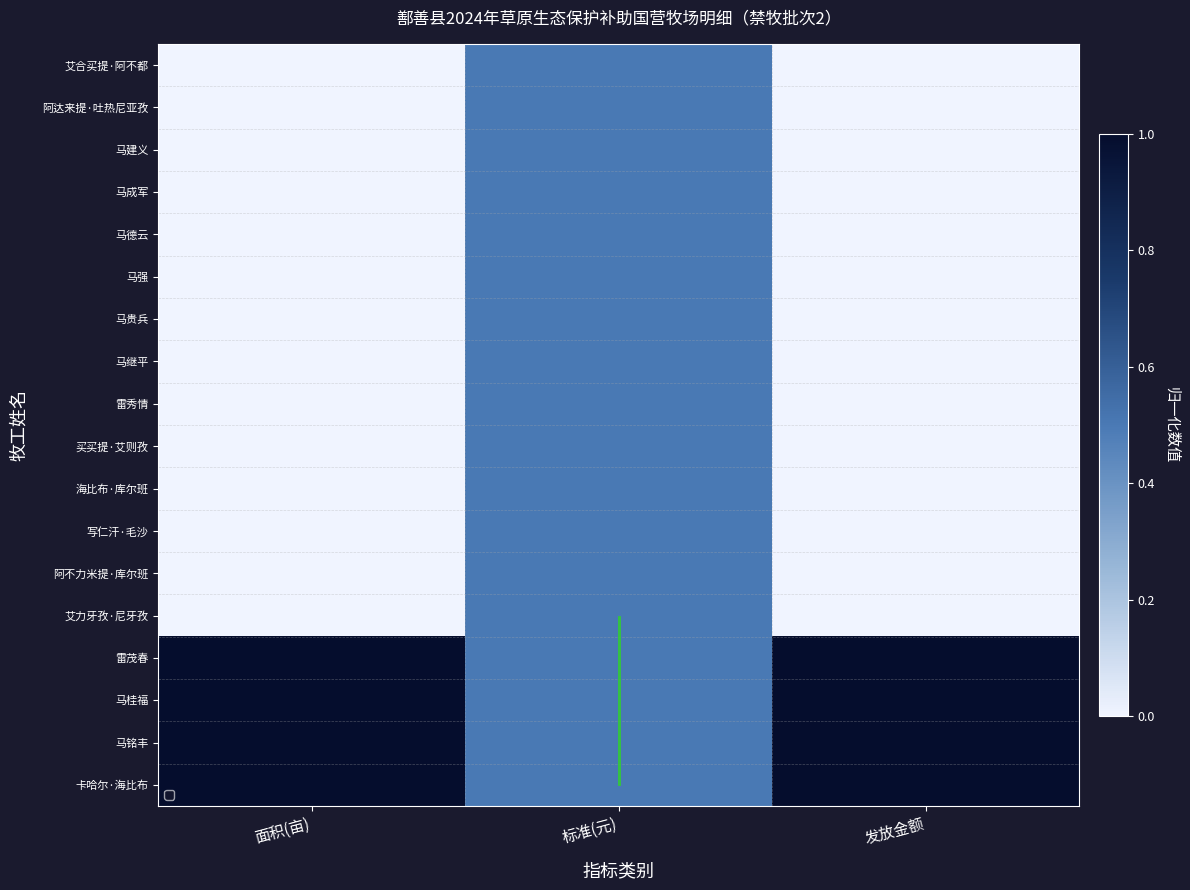

Is it true that 马成军 equals 0.3 at 面积(亩)?

False